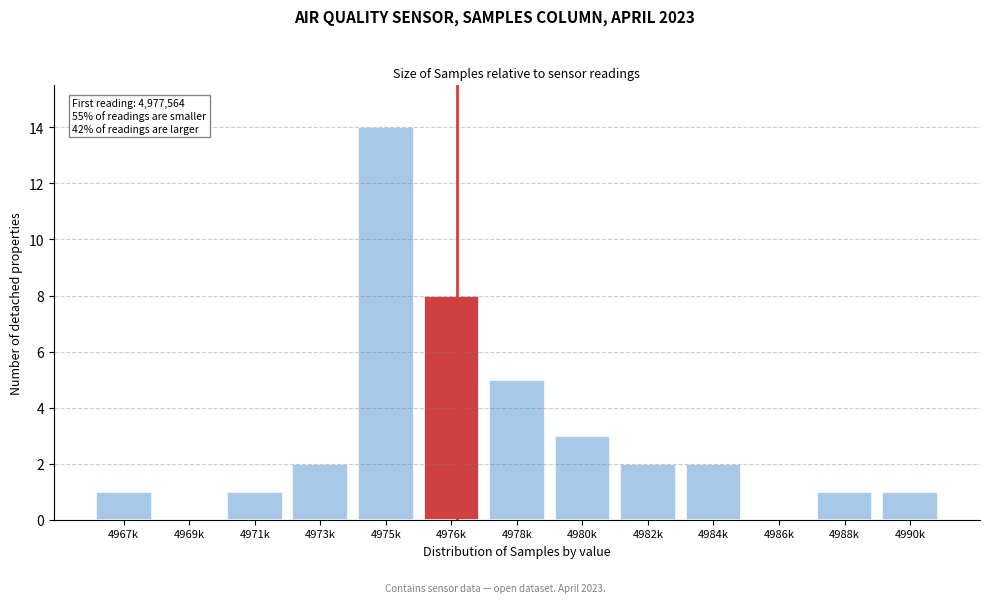

Reading left to right, list all the values displayed in this chart.

4967k=1	4969k=0	4971k=1	4973k=2	4975k=14	4976k=8	4978k=5	4980k=3	4982k=2	4984k=2	4986k=0	4988k=1	4990k=1